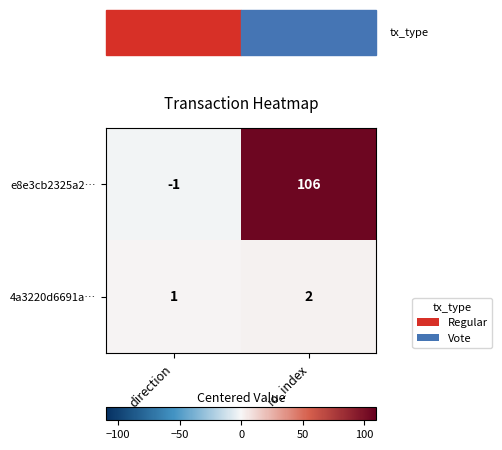

The value of e8e3cb2325a2… at io_index is 106. True or false?

True